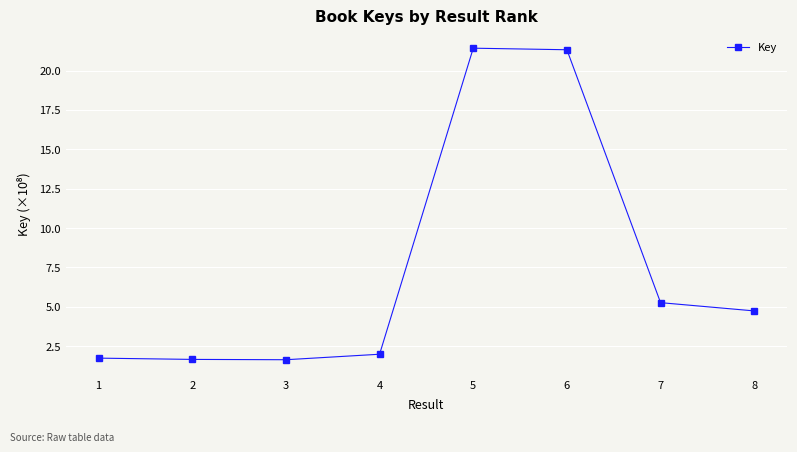

Count the number of data series in this chart.

1